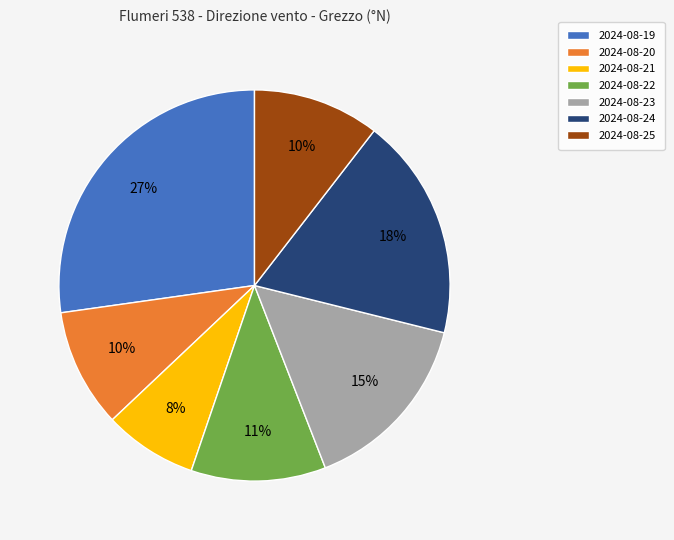

Count the number of slices in the pie.

7